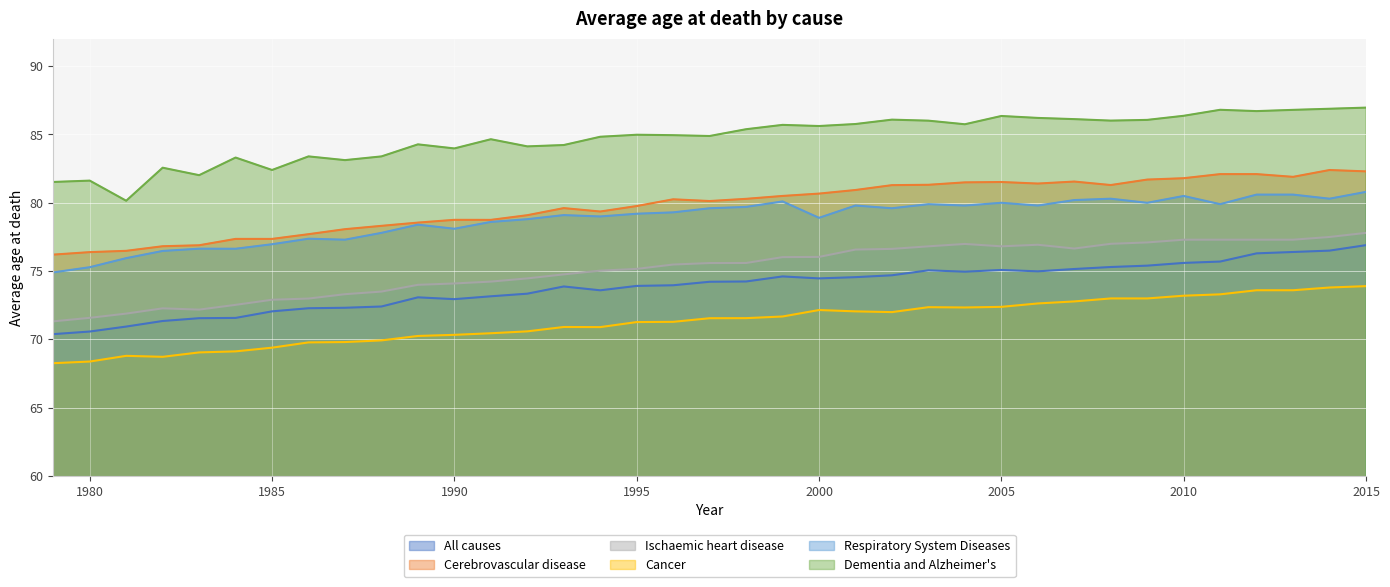

Which series has the largest total across all categories?

Dementia and Alzheimer's